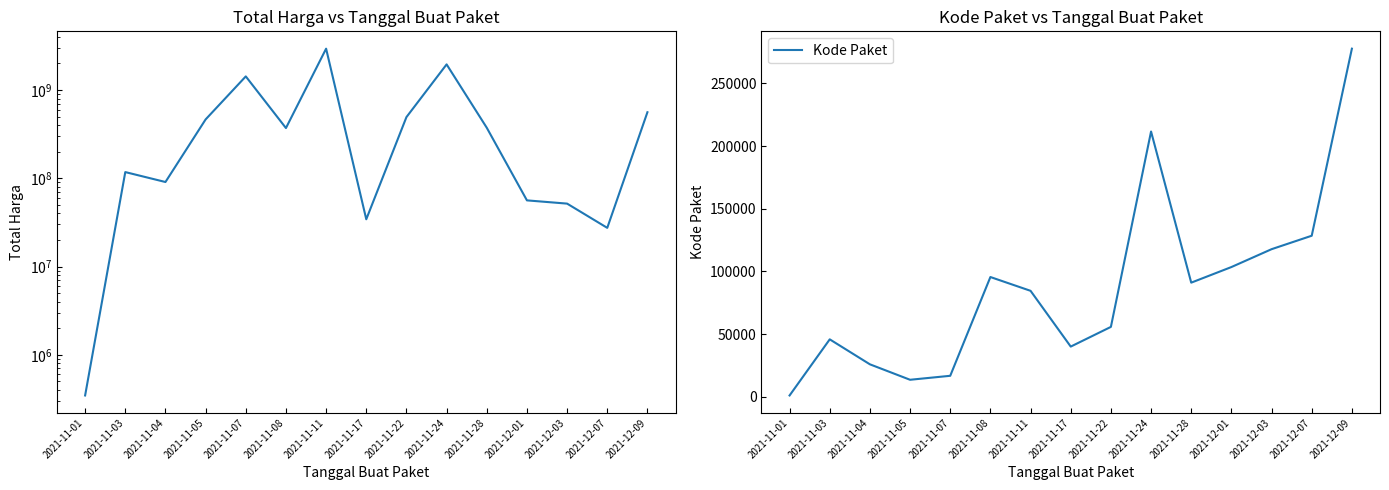

What is the difference between the second highest and minimum values in the Total Harga series?

1949921967